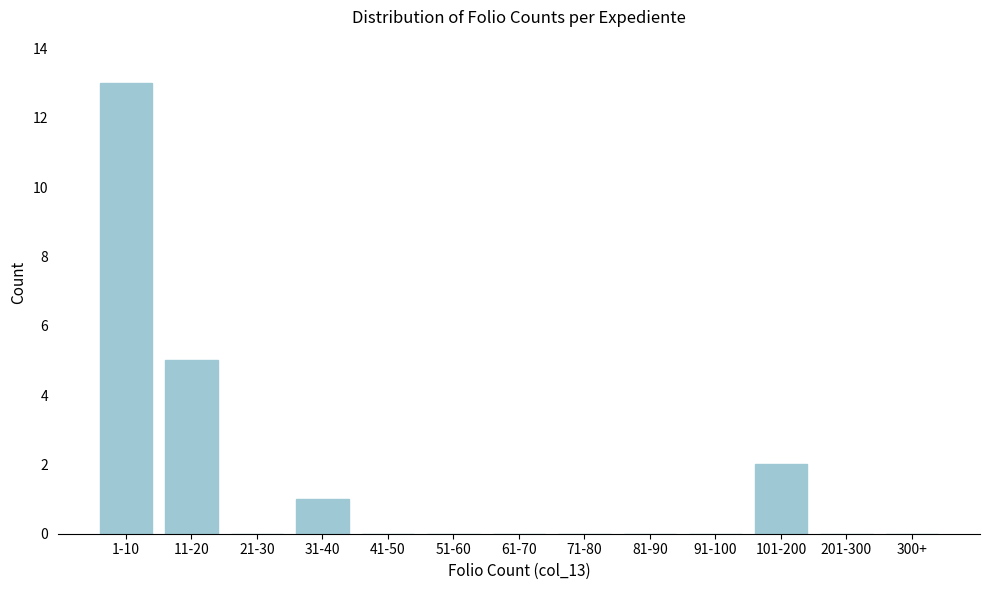

Reading right to left, transcribe all the data shown in this chart.

300+=0	201-300=0	101-200=2	91-100=0	81-90=0	71-80=0	61-70=0	51-60=0	41-50=0	31-40=1	21-30=0	11-20=5	1-10=13